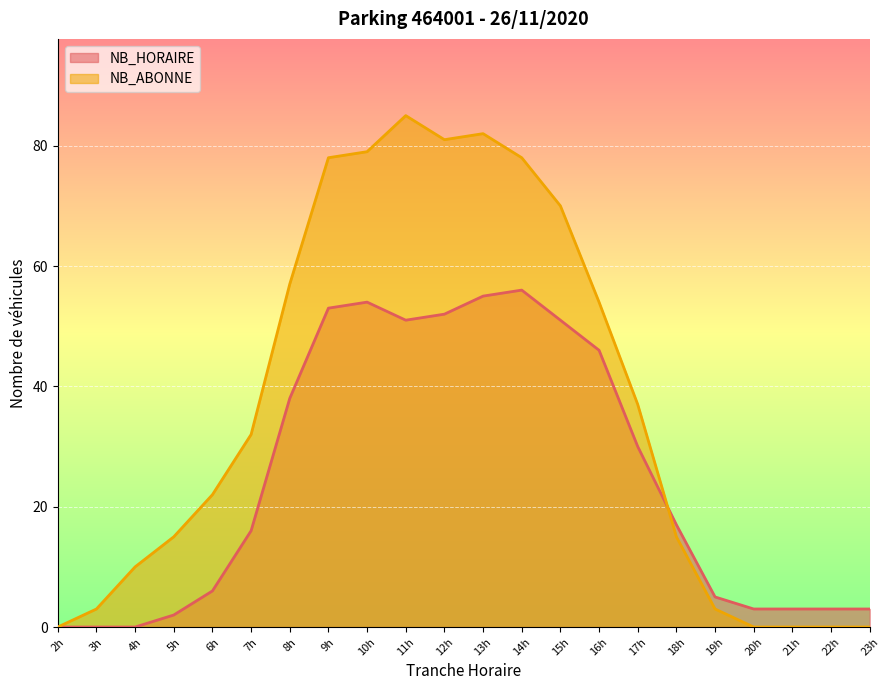

What is the total value across all series at 21h?

3